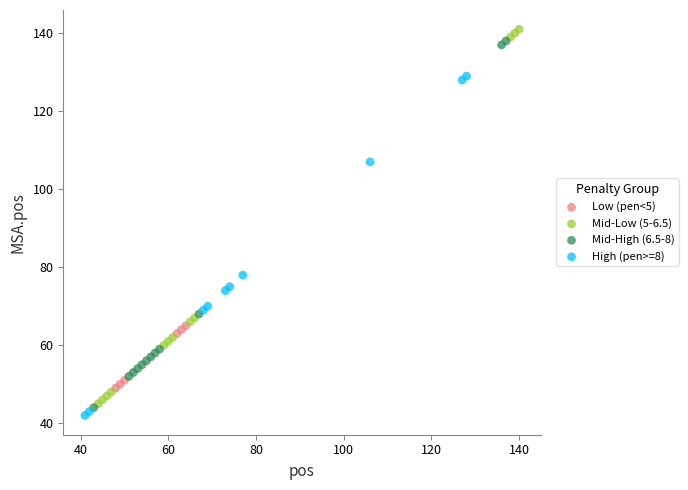

Which series has the largest Y range (max minus min)?

Mid-Low (5-6.5)